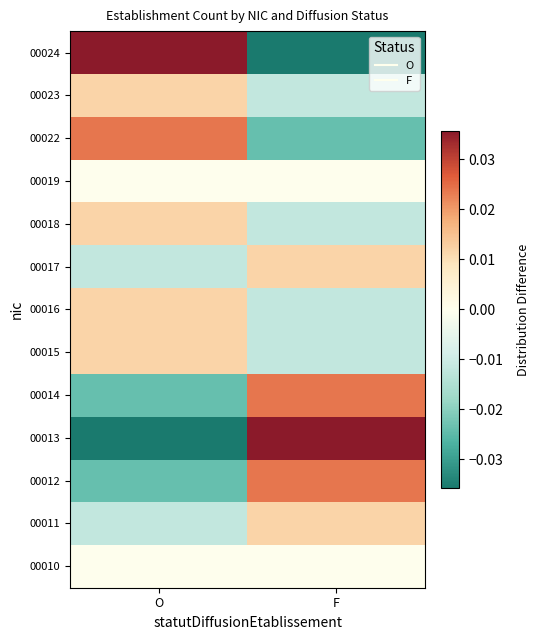

Rank the series by their maximum value, from lowest to highest.

00010, 00019, 00011, 00015, 00016, 00017, 00018, 00023, 00012, 00014, 00022, 00013, 00024